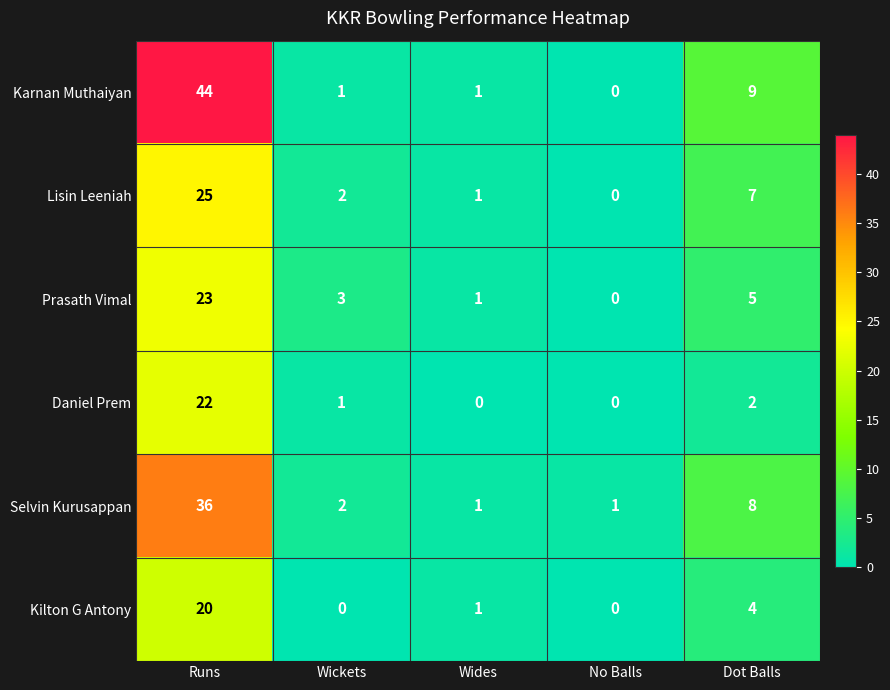

Reading left to right, list all the values displayed in this chart.

Karnan Muthaiyan: 44	1	1	0	9
Lisin Leeniah: 25	2	1	0	7
Prasath Vimal: 23	3	1	0	5
Daniel Prem: 22	1	0	0	2
Selvin Kurusappan: 36	2	1	1	8
Kilton G Antony: 20	0	1	0	4